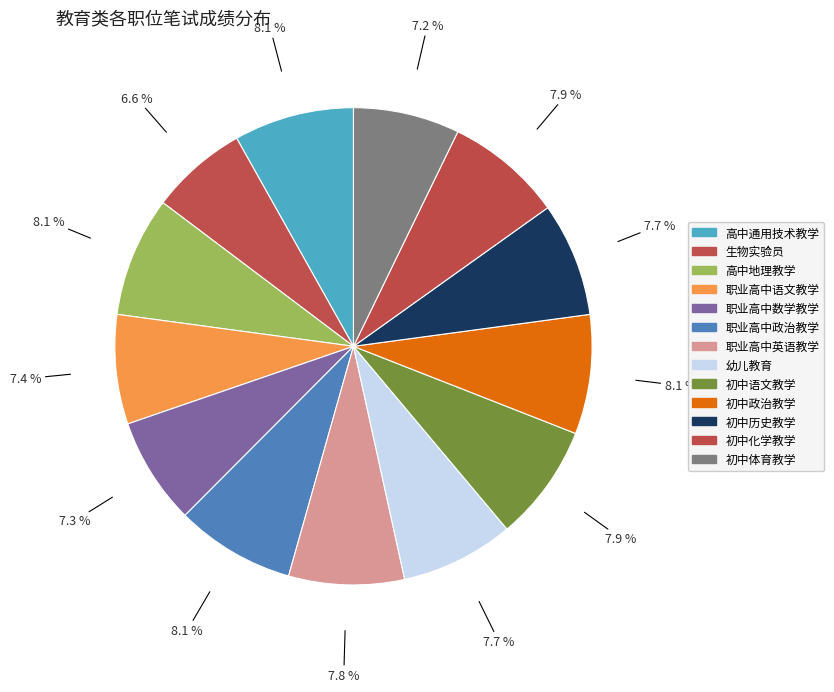

How many slices are in this pie chart?

13